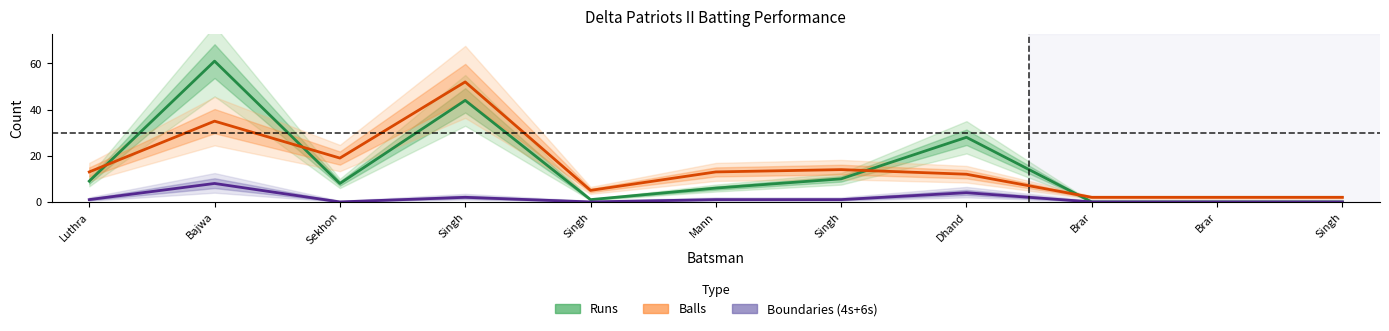

Does the chart have visible grid lines?

No